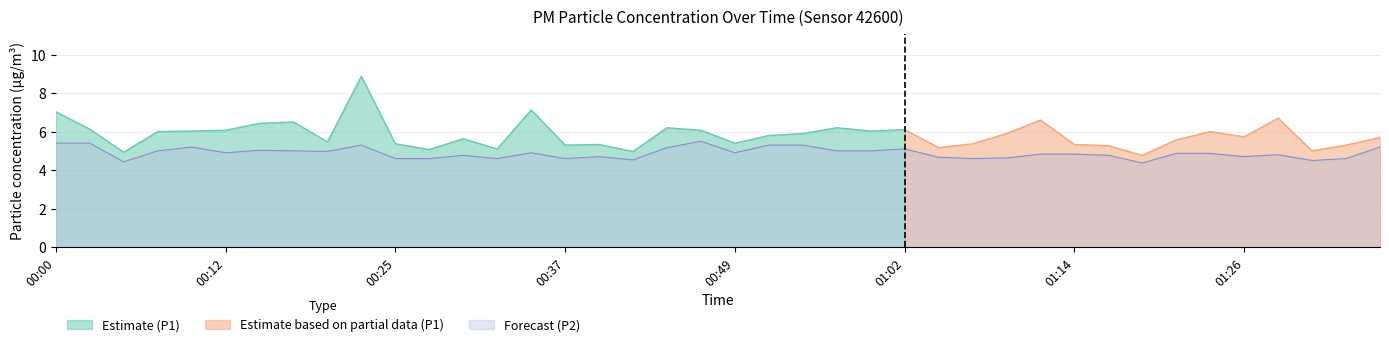

Read the value at 00:00.

5.4